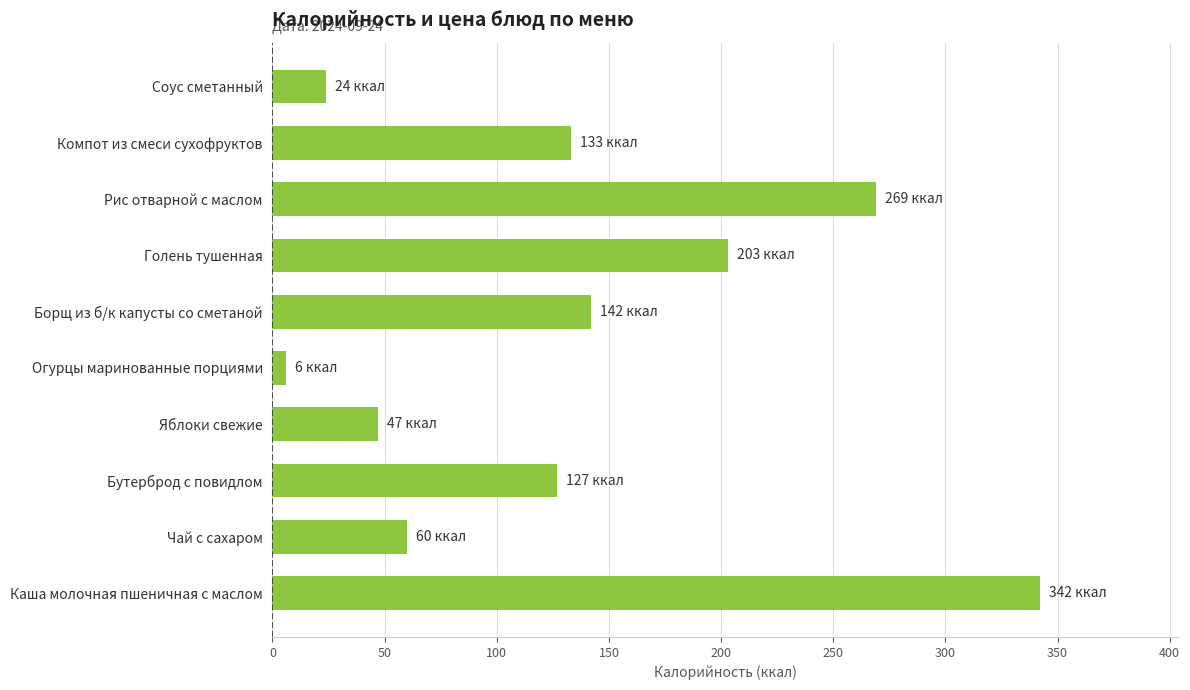

Is it true that the value at Рис отварной с маслом is 269?

True